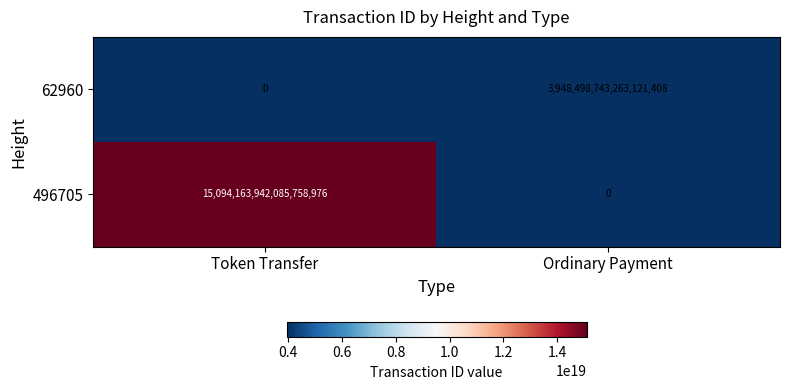

True or false: 62960 has a value of 7069902792470690816 at Ordinary Payment.

False